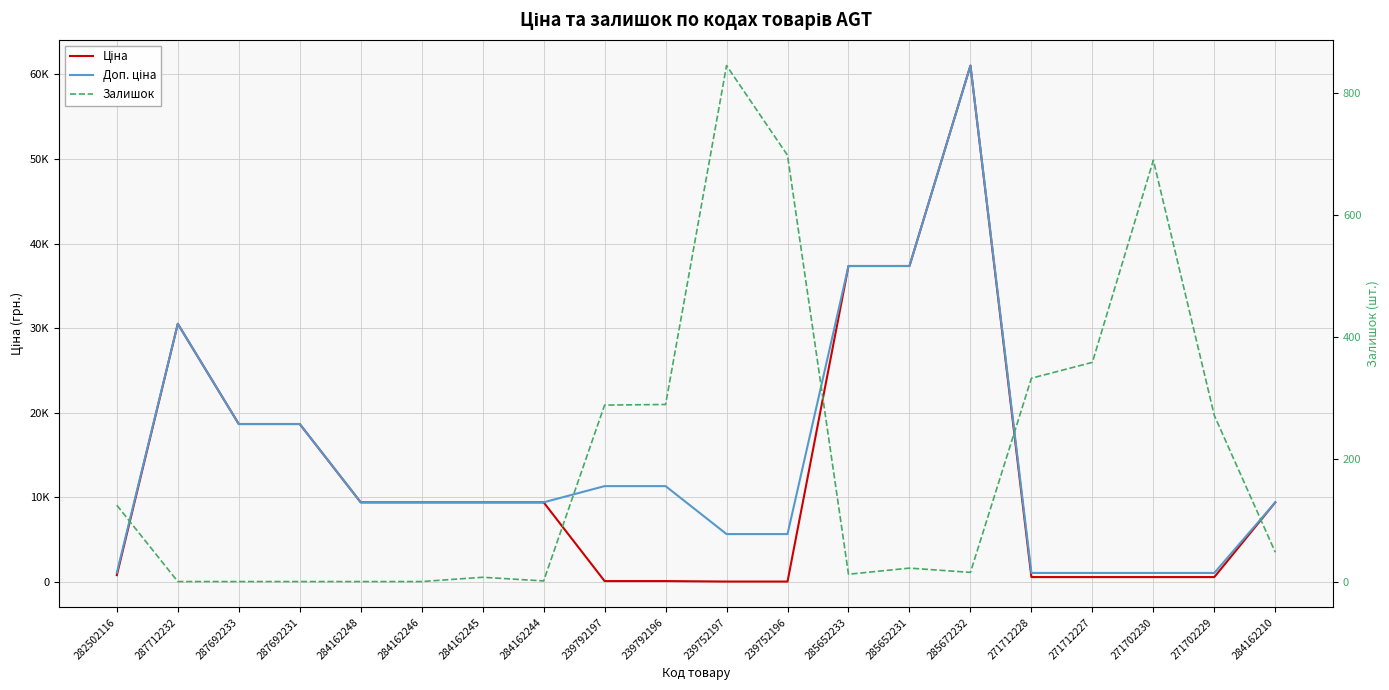

List the labels in order of Ціна value, smallest first.

239752197, 239752196, 239792197, 239792196, 271712228, 271712227, 271702230, 271702229, 282502116, 284162248, 284162246, 284162245, 284162244, 284162210, 287692233, 287692231, 287712232, 285652233, 285652231, 285672232